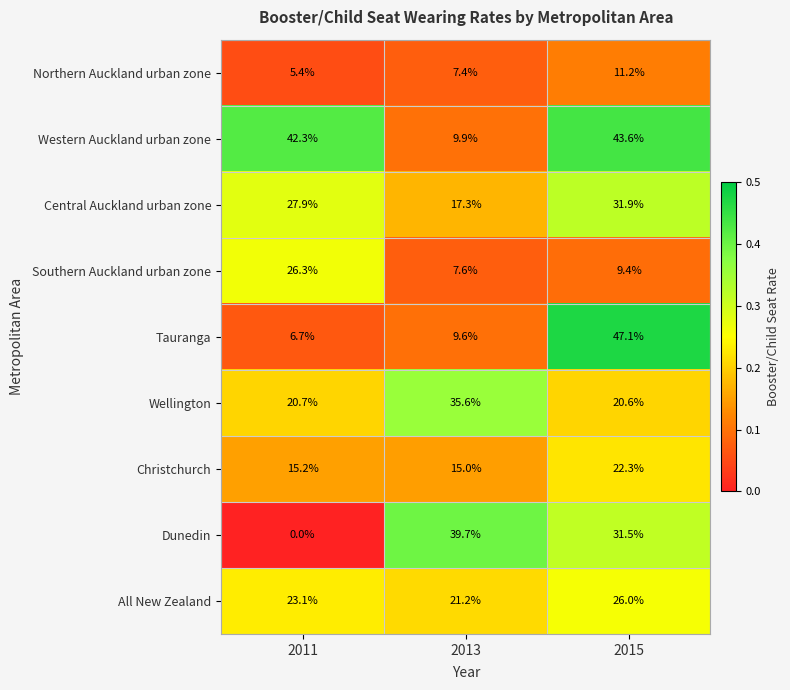

True or false: Christchurch has a value of 15.2 at 2011.

True